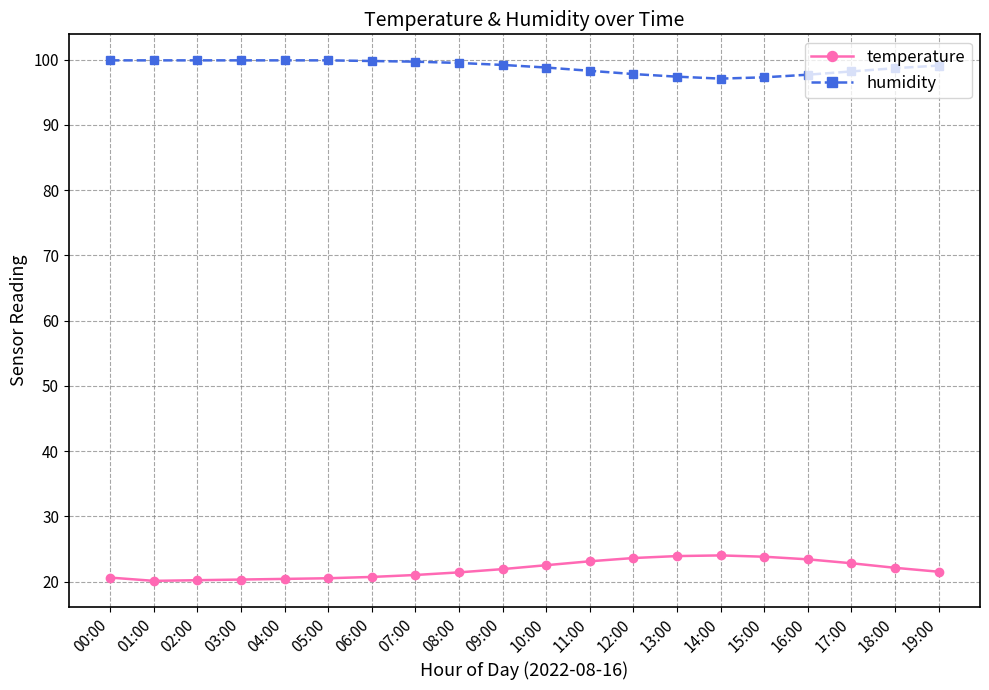

What is the difference between the highest and lowest values at 01:00?

79.8